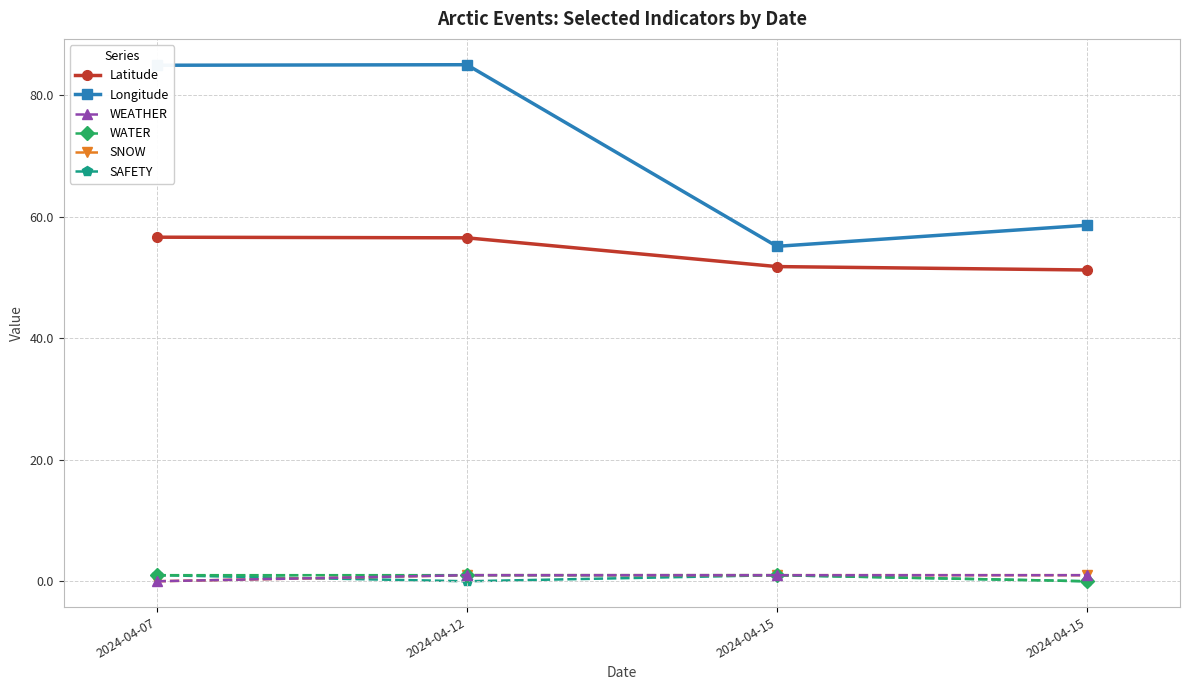

List the labels in order of SAFETY value, smallest first.

2024-04-12, 2024-04-15, 2024-04-07, 2024-04-15